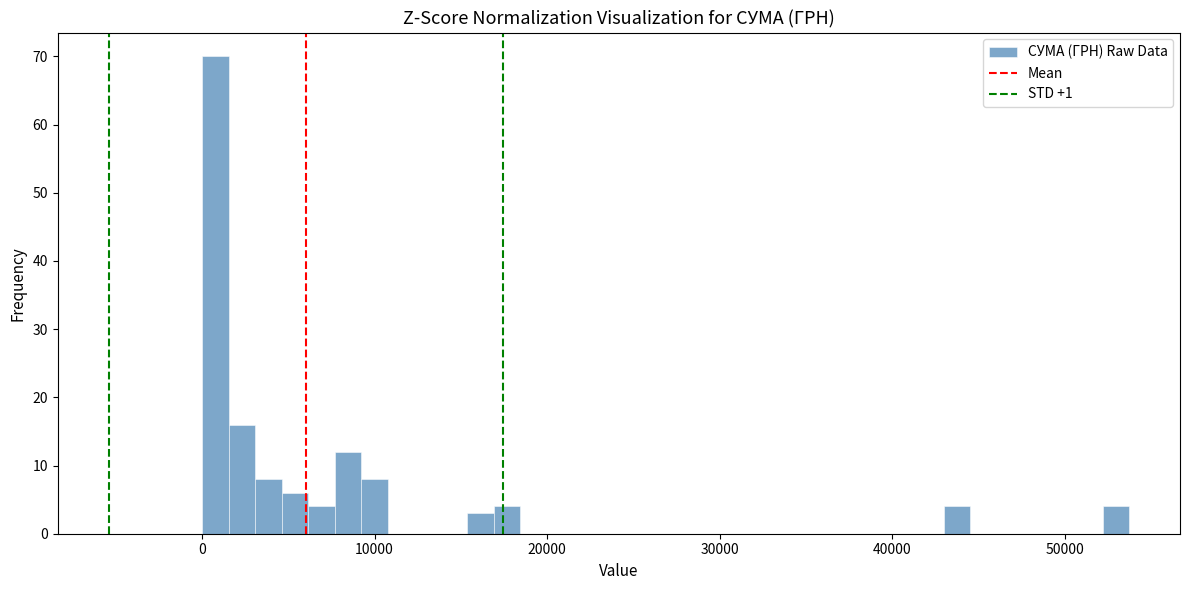

Read against the x-axis, roughly where is the centre of the tallest bar?

1000